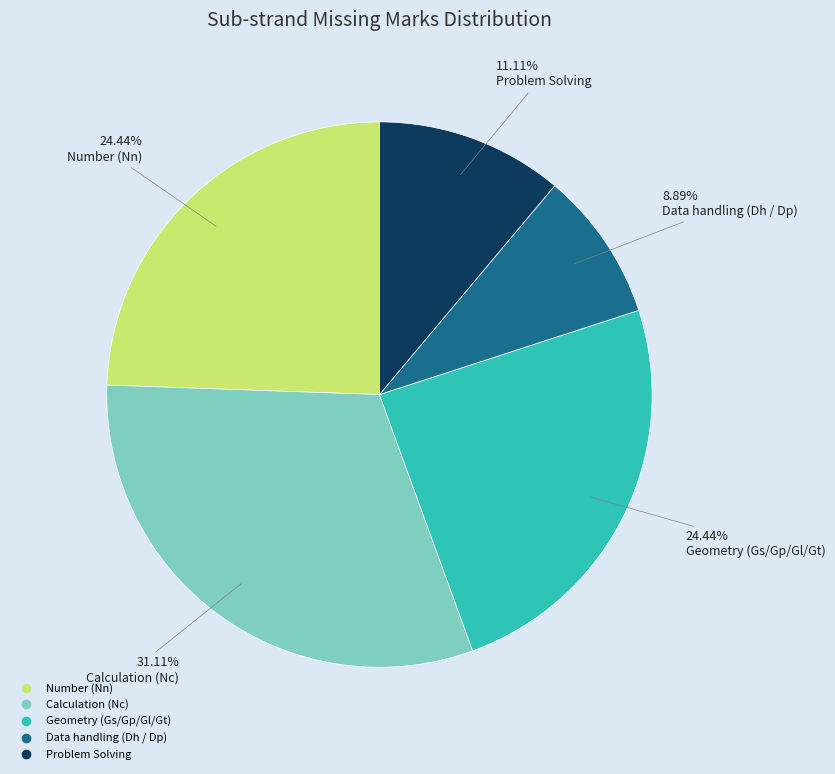

To the nearest percent, what is the combined percentage of Calculation (Nc) and Problem Solving?

42%